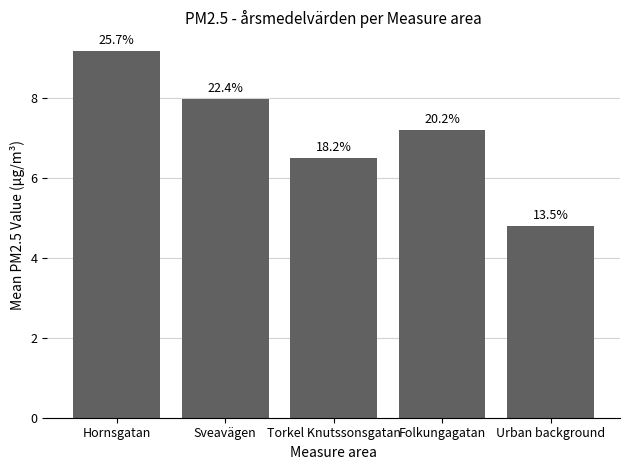

Reading right to left, extract all data points from this chart.

4.8	7.2	6.5	8.0	9.2